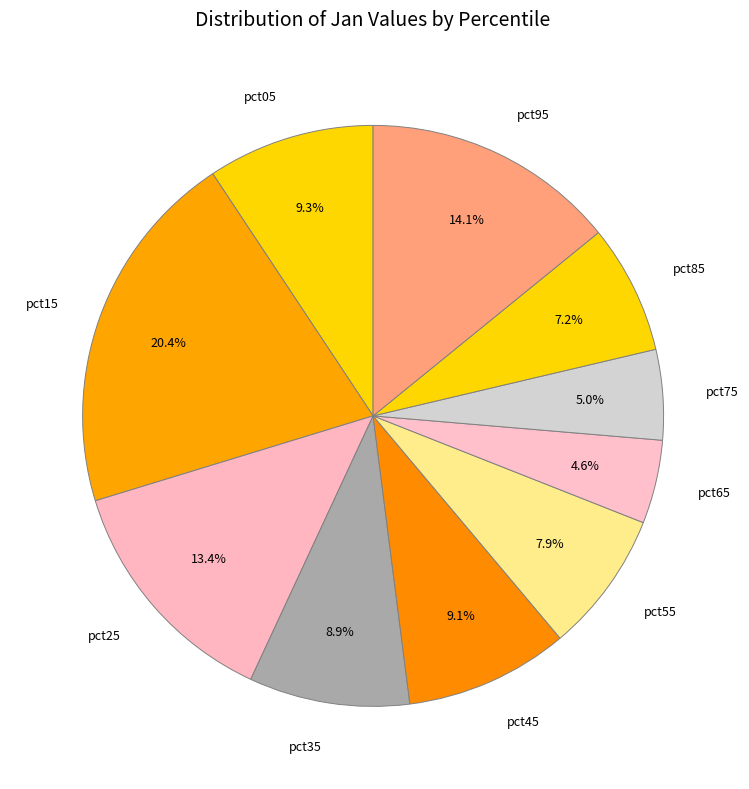

Does pct25 account for over 50% of the chart?

No